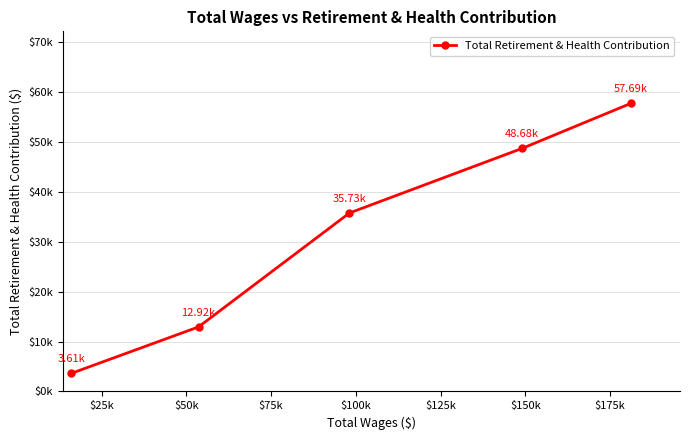

What is the difference between the second highest and second lowest values?

35759